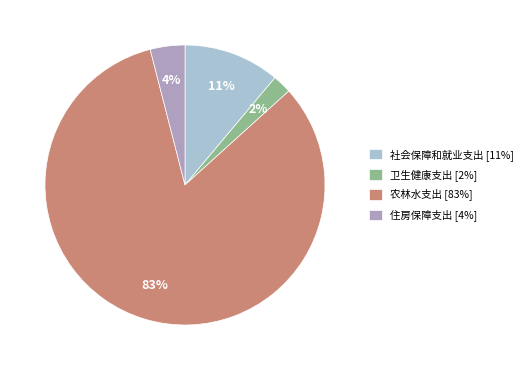

Which category accounts for the majority?

农林水支出